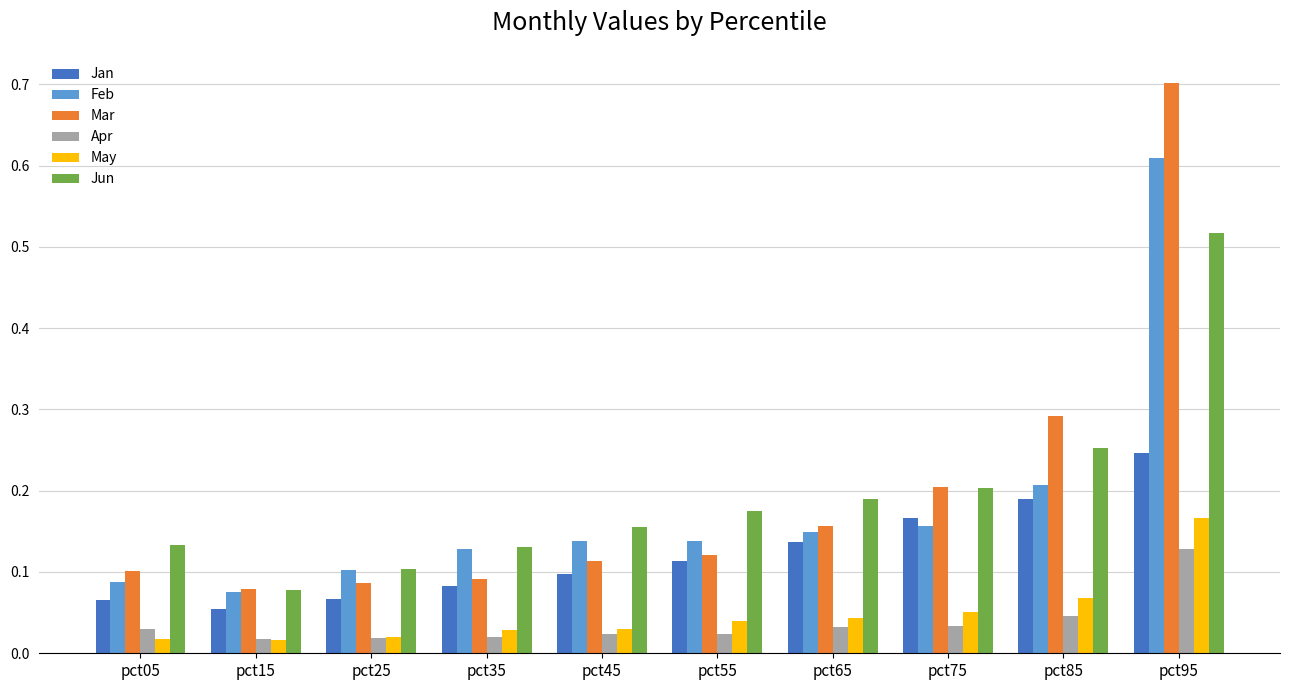

What is the greatest value displayed?

0.7